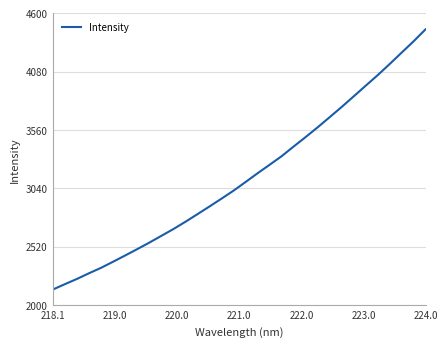

What is the minimum value shown in the chart?

2138.6